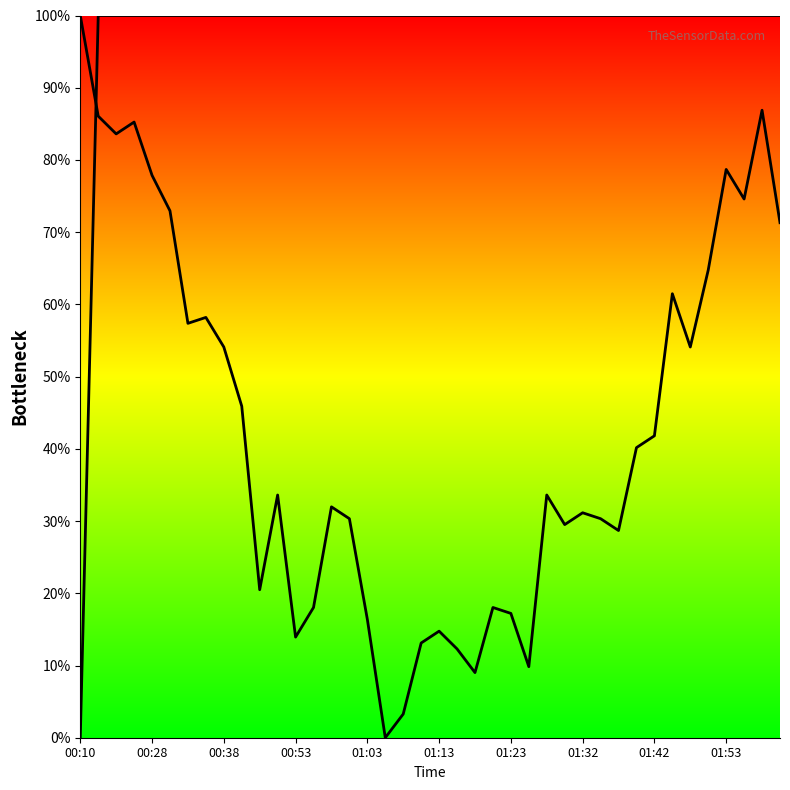

Does the chart have visible grid lines?

No